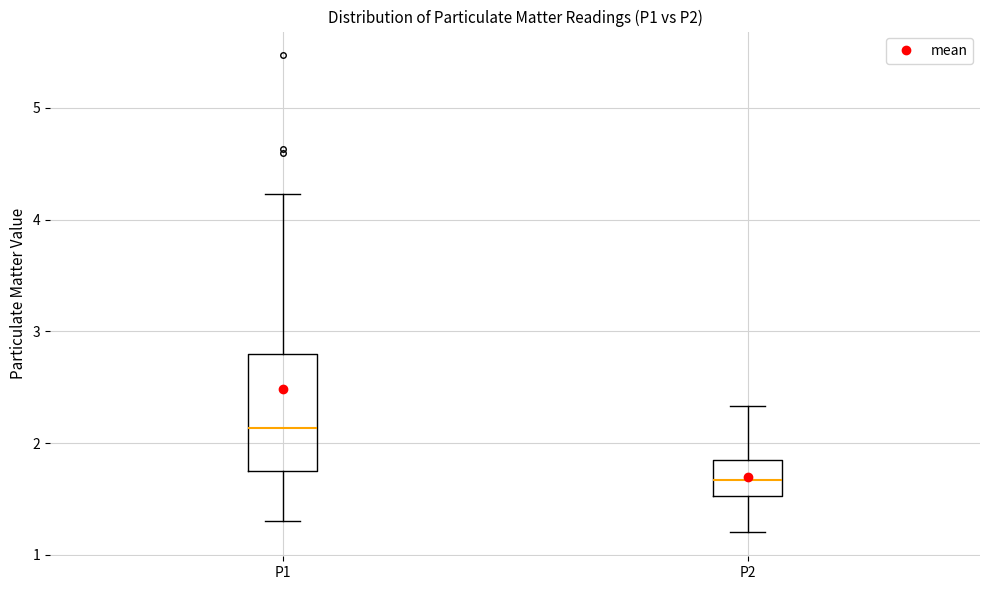

Comparing the boxes themselves (not the whiskers), which one is the tallest?

P1